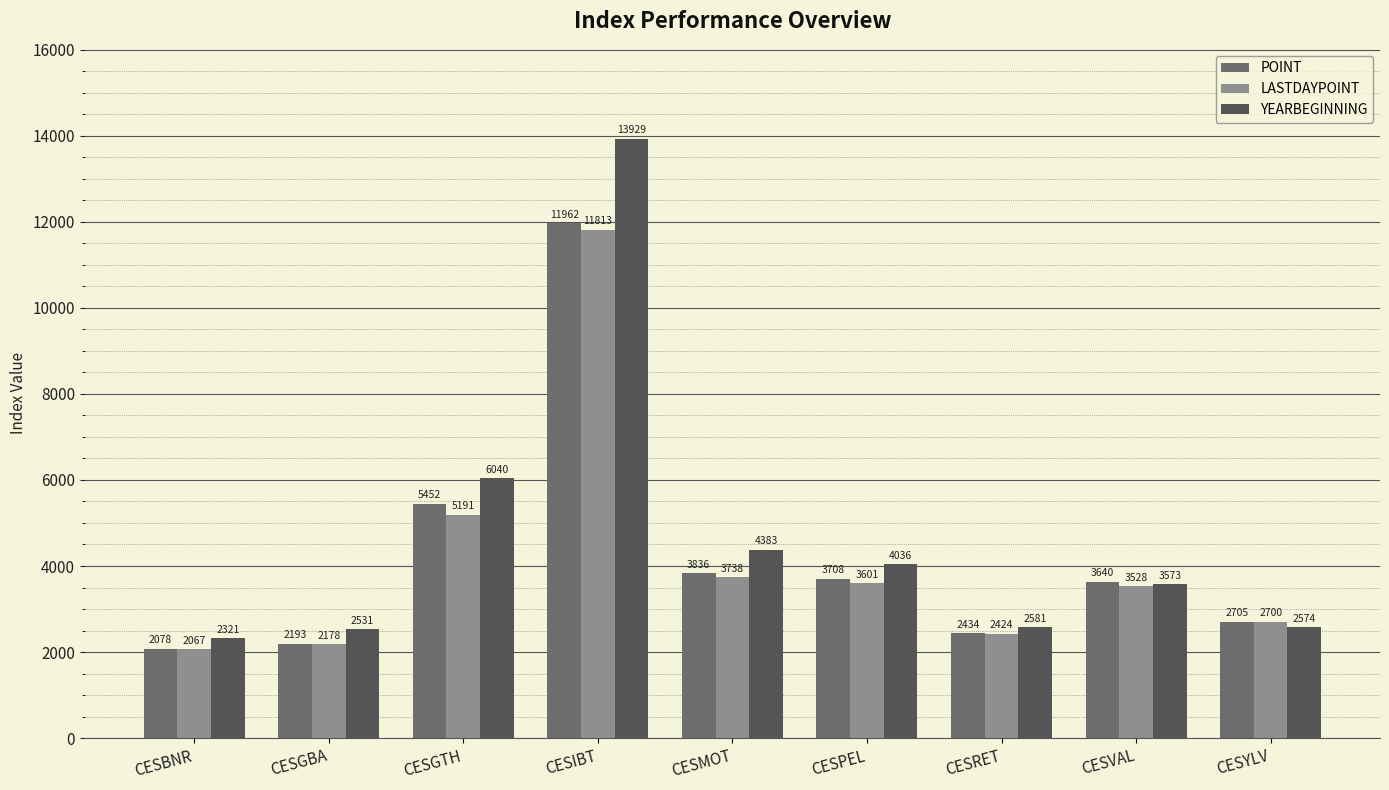

At how many categories does at least one series exceed 10446?

1